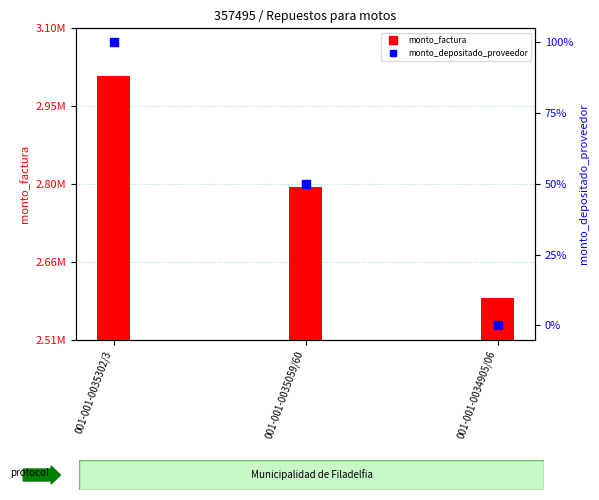

Which series has the widest spread of Y values?

monto_factura